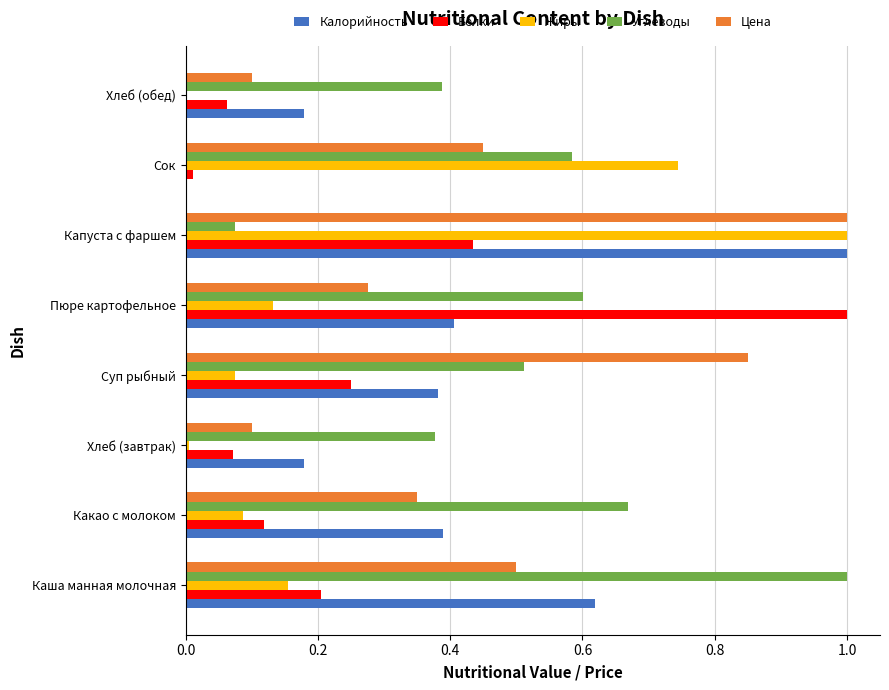

True or false: Цена has a value of 1.0 at Капуста с фаршем.

True